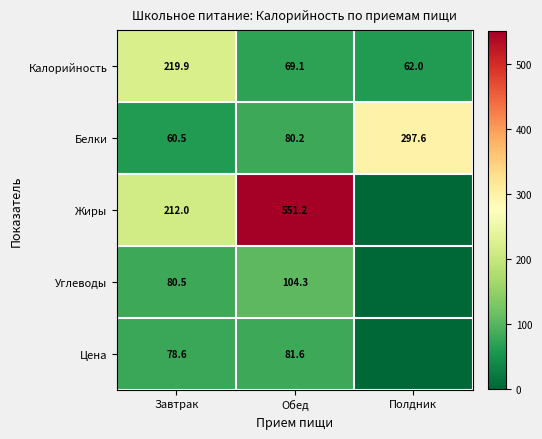

What is the total value across all series at Обед?

886.4